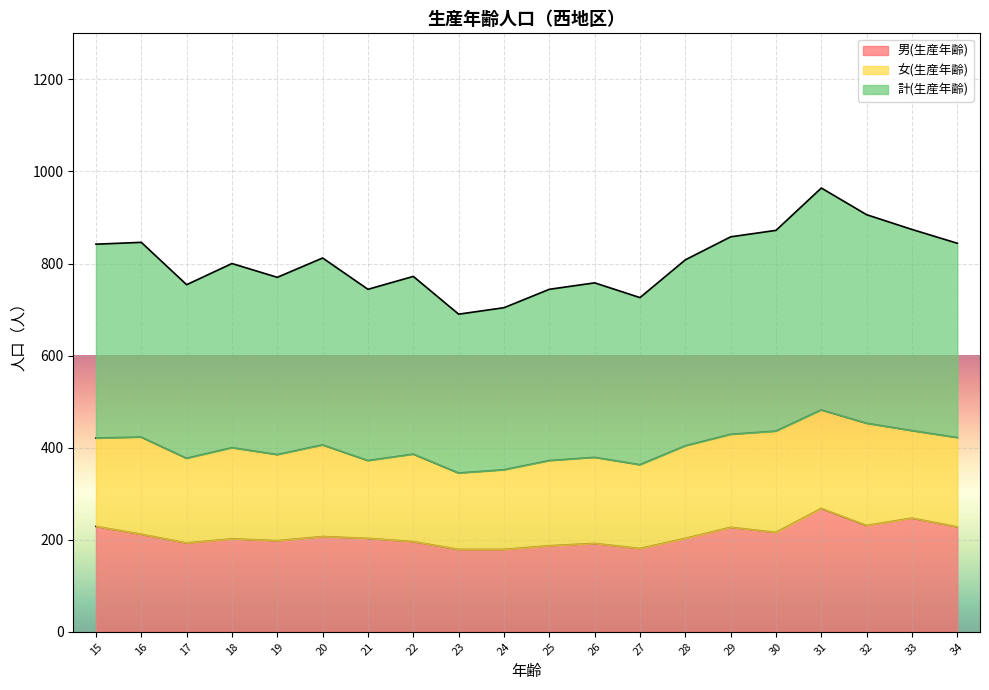

What is the lowest value of the 男(生産年齢) series?

179